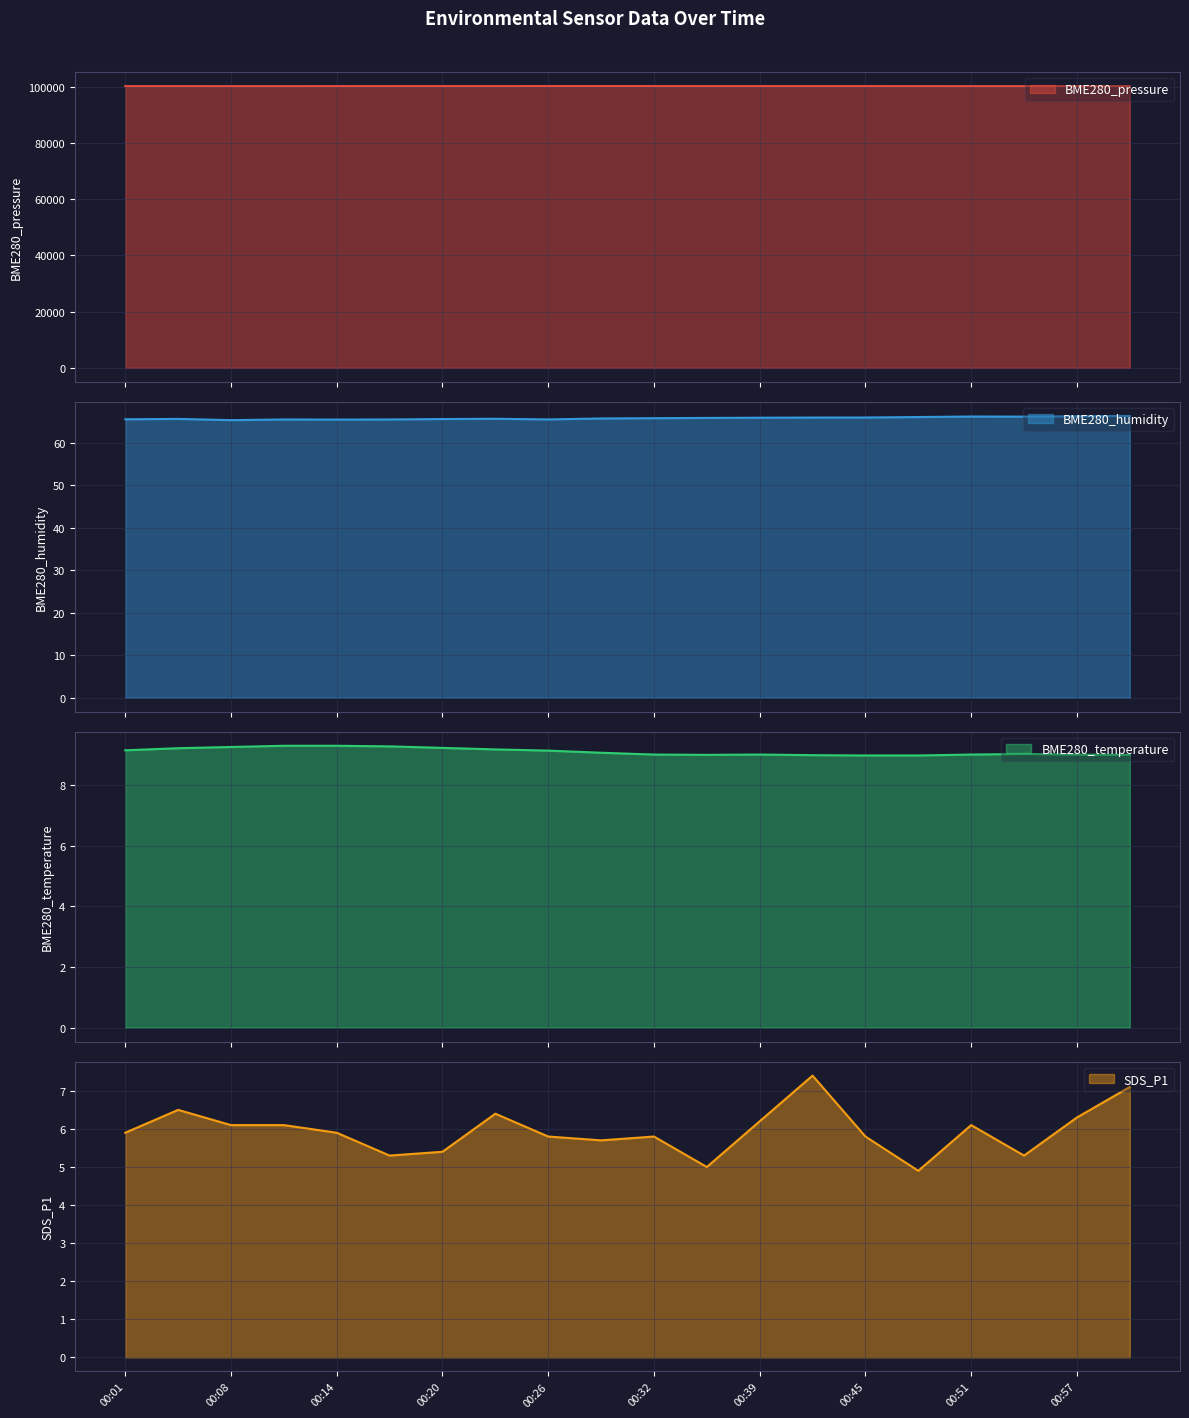

What position from the right is 00:39?

8